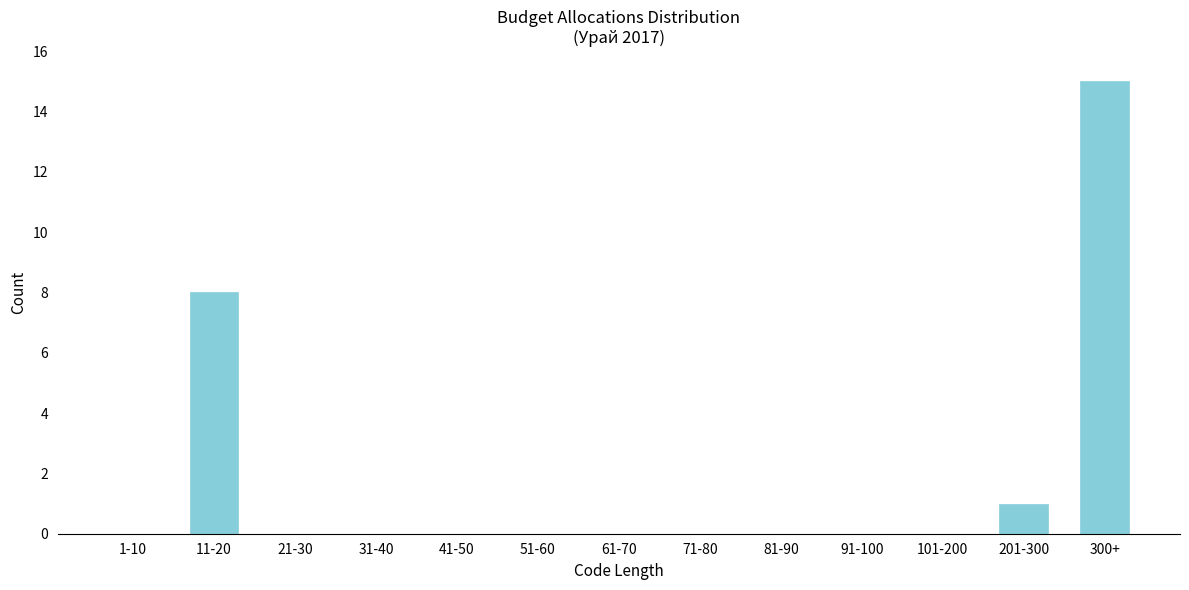

Reading left to right, list all the values displayed in this chart.

1-10=0	11-20=8	21-30=0	31-40=0	41-50=0	51-60=0	61-70=0	71-80=0	81-90=0	91-100=0	101-200=0	201-300=1	300+=15